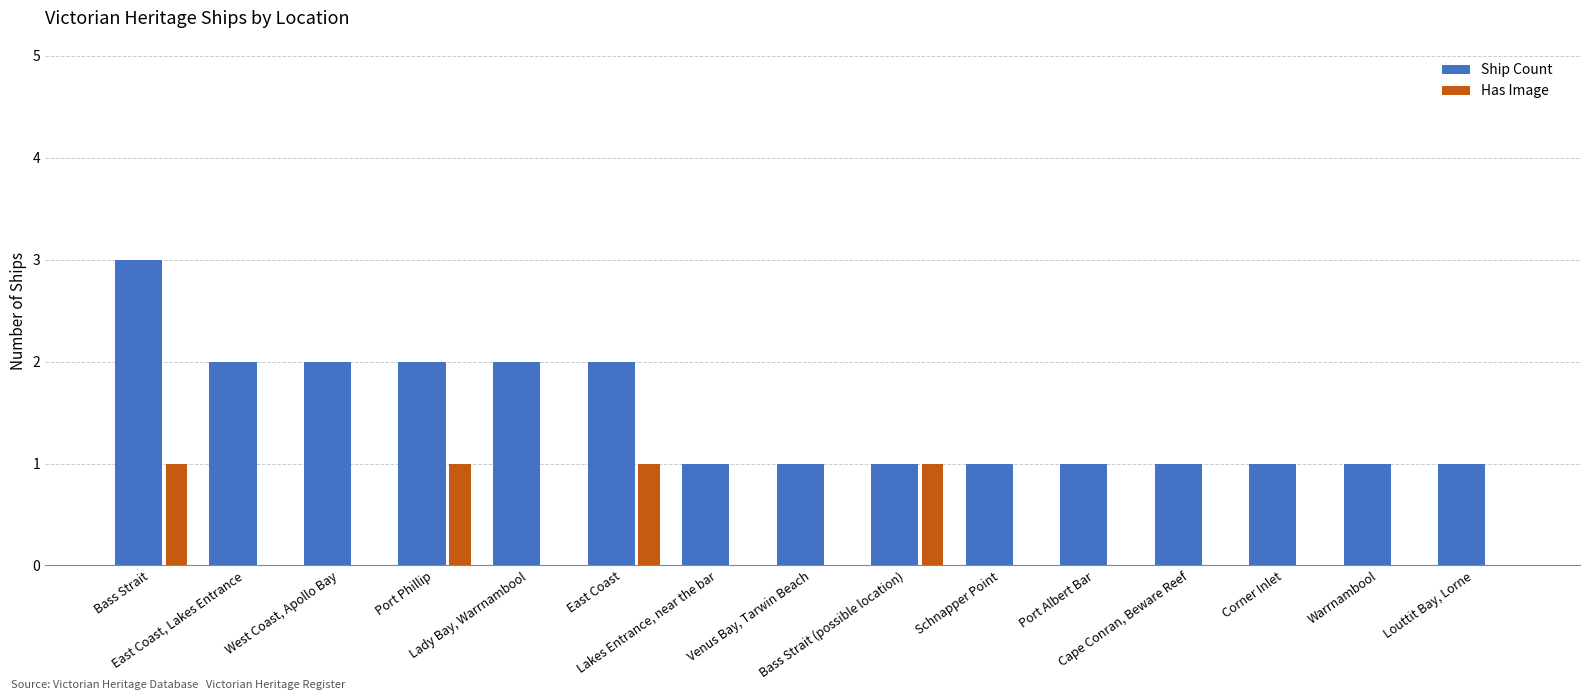

Are the bars grouped side by side (vs. stacked)?

Yes